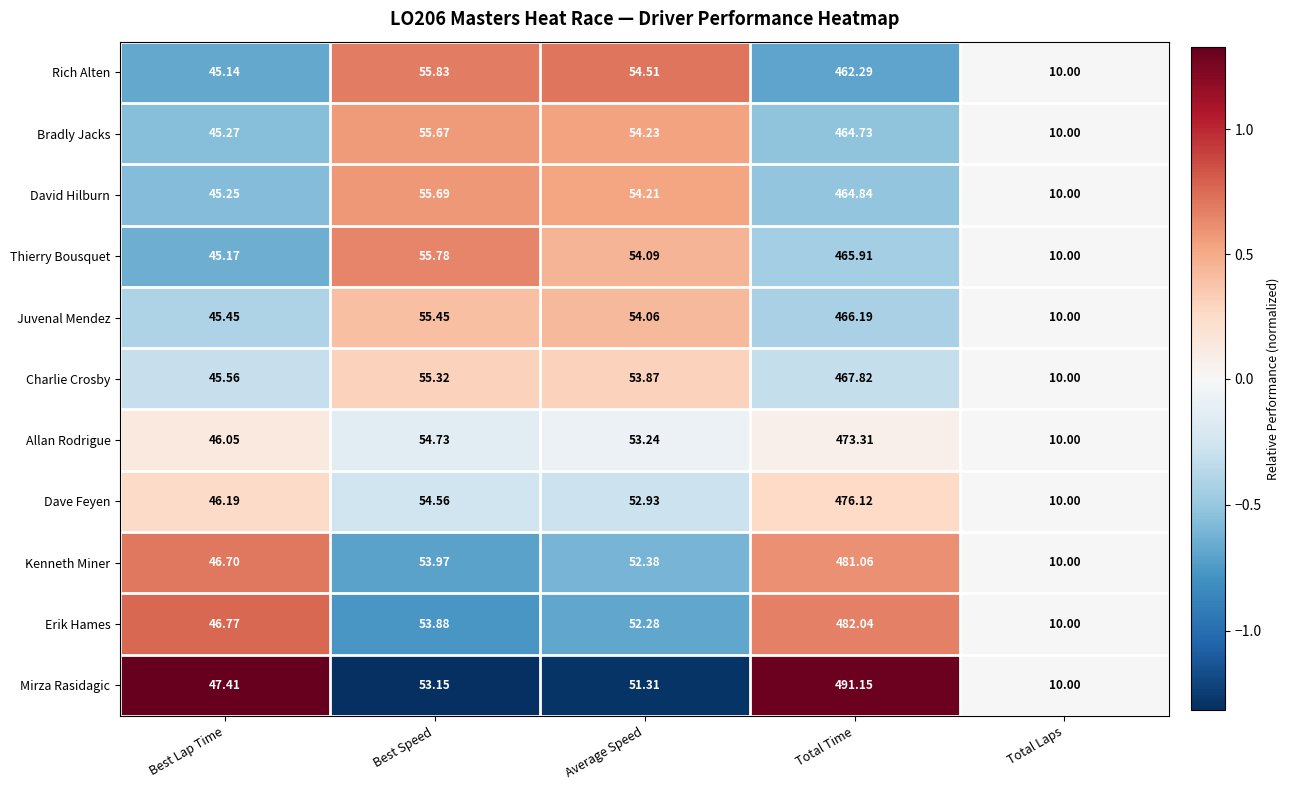

At which category is the sum across all series the highest?

Total Time